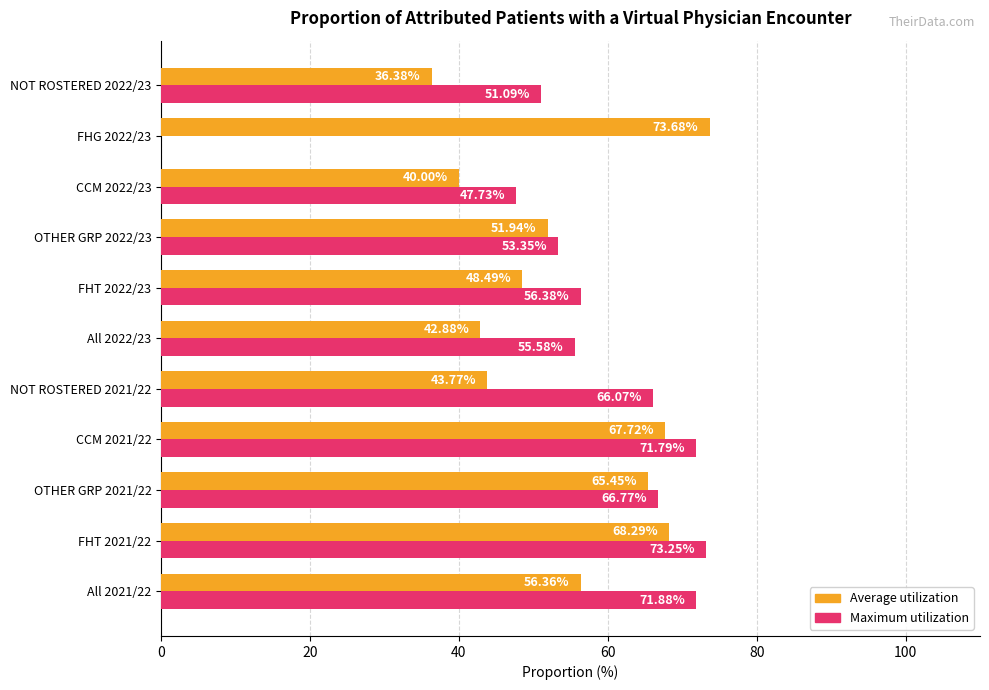

Which series has the largest total across all categories?

Maximum utilization